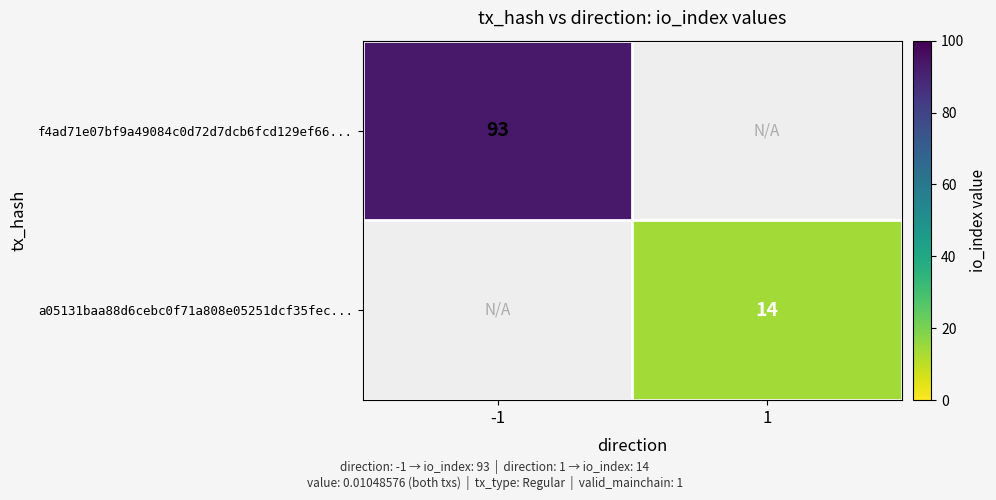

Is it true that a05131baa88d6cebc0f71a808e05251dcf35fec... equals 24 at 1?

False